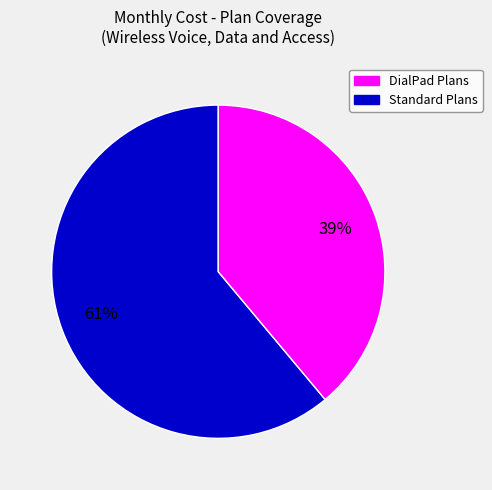

To the nearest percent, what is the average slice percentage?

50%